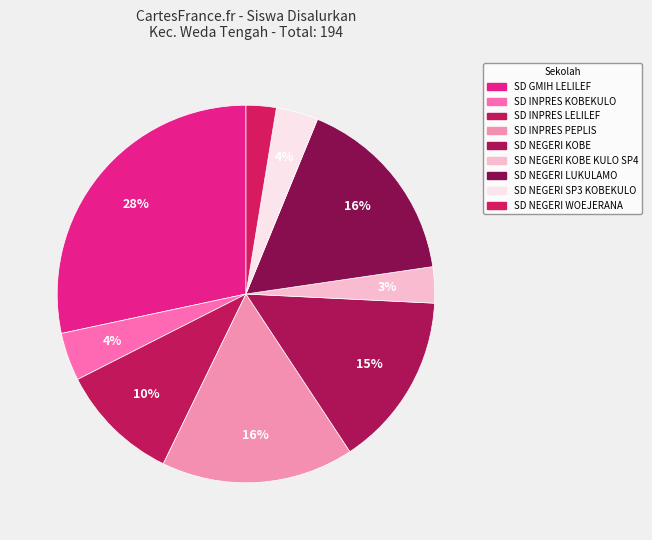

How many segments does this pie chart have?

9